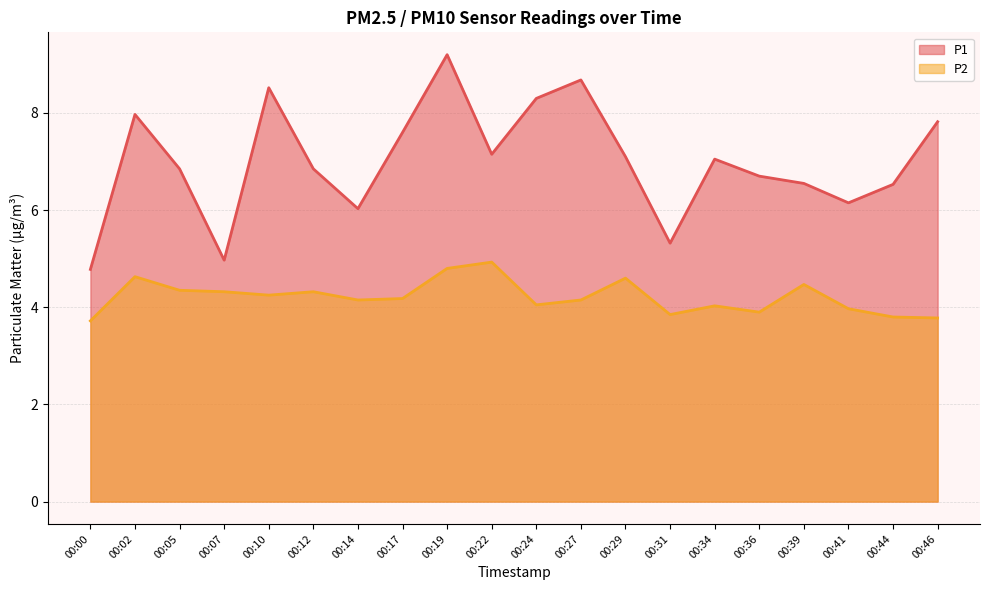

True or false: P1 and P2 cross at least once.

False